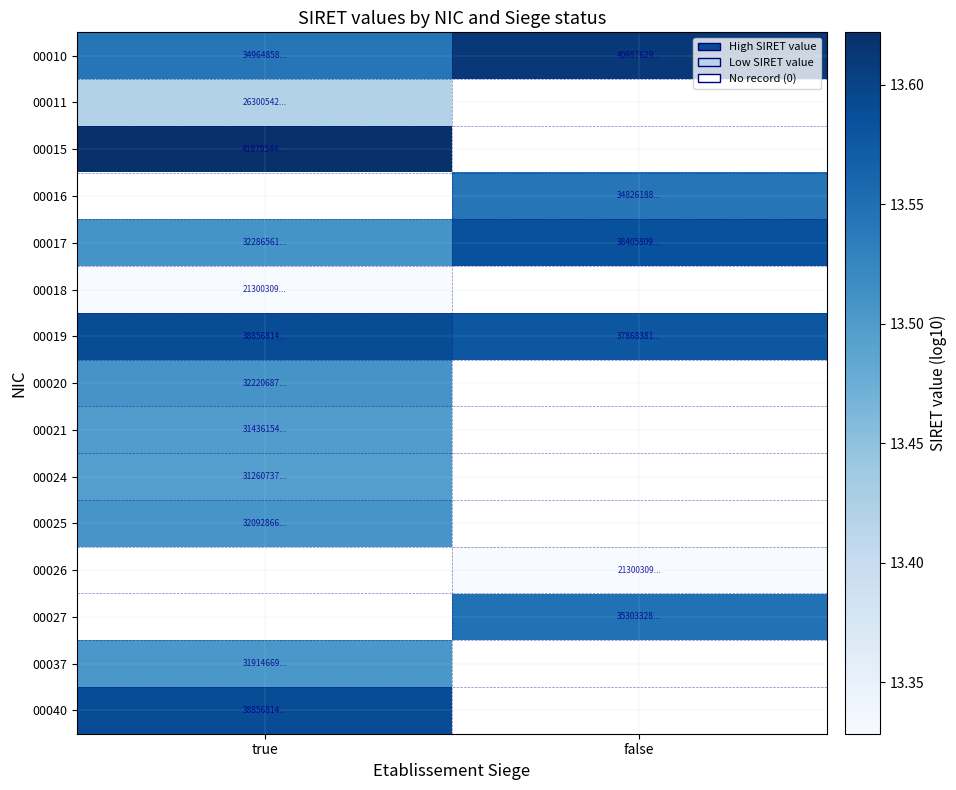

Between false and true, which is larger?

false